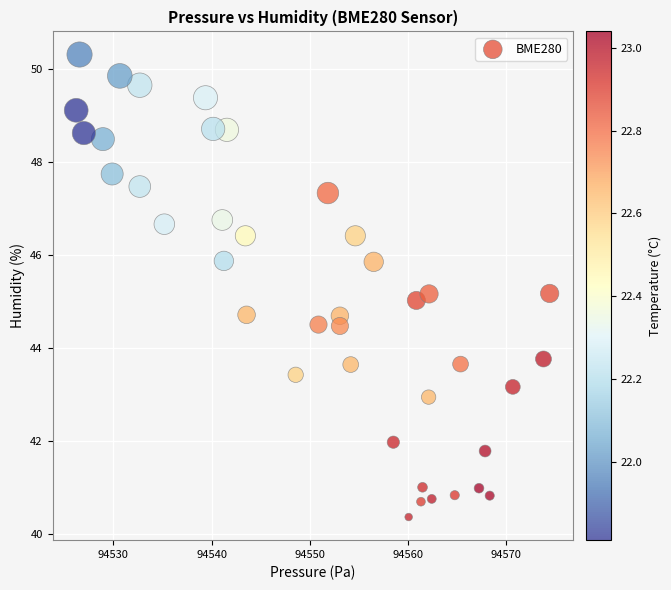

What is the range of X values (max minus min)?

48.2